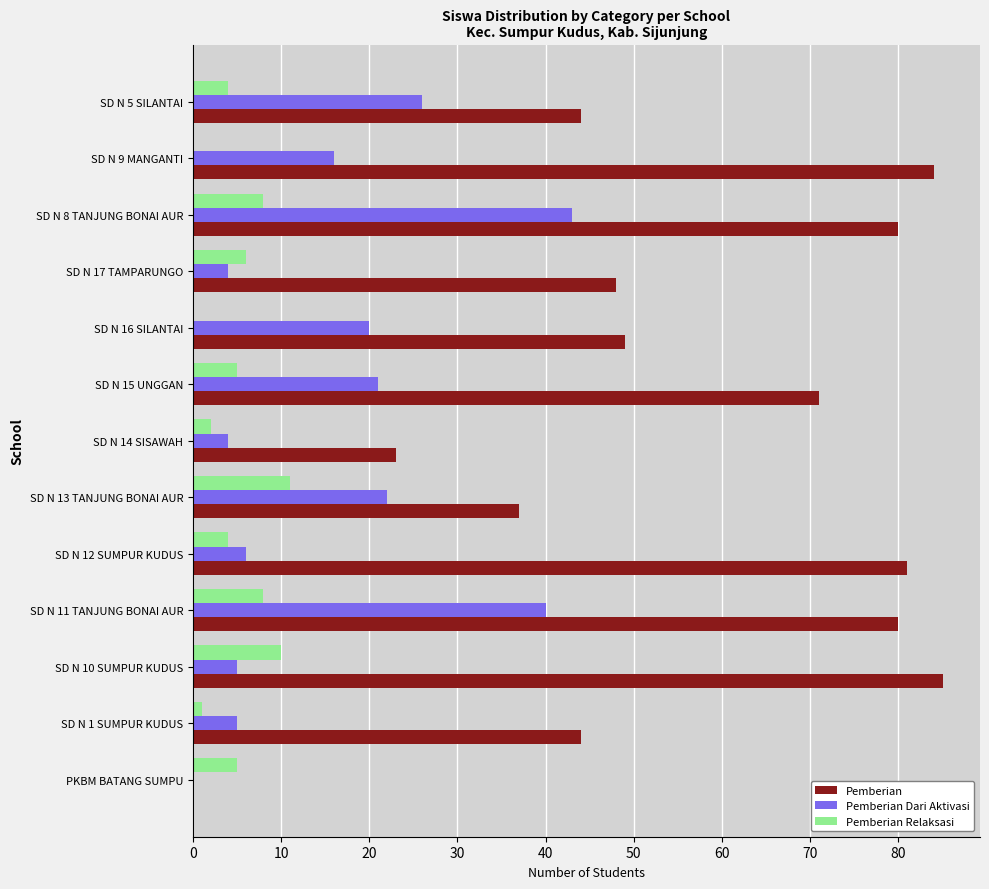

Which category has the highest value across all series?

SD N 10 SUMPUR KUDUS